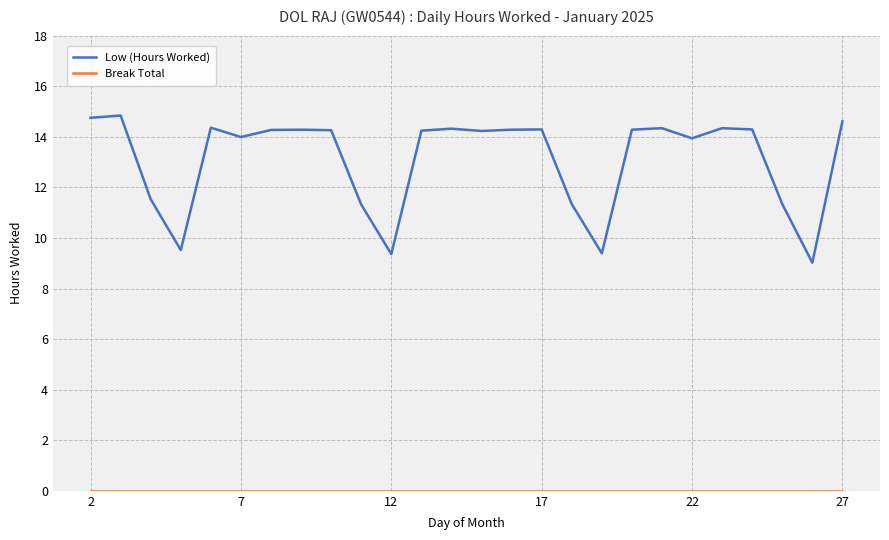

How many lines are shown in the chart?

2